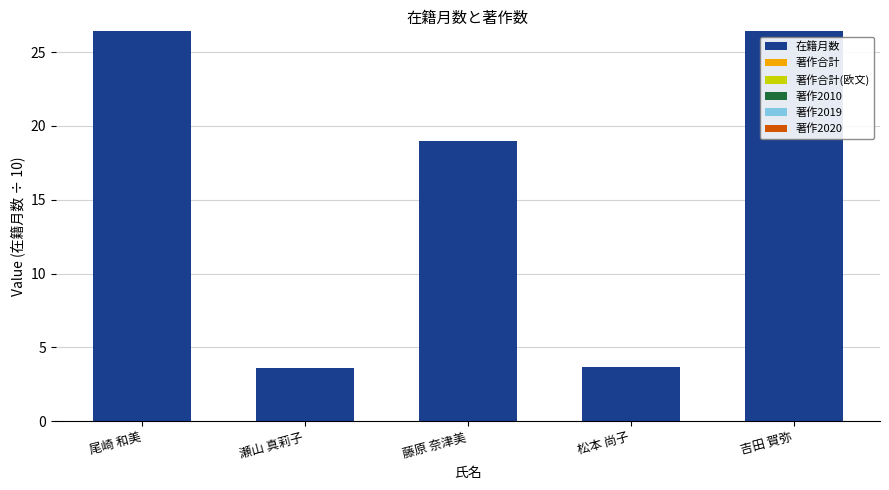

Is it true that the value at 尾崎 和美 is 26.4?

True